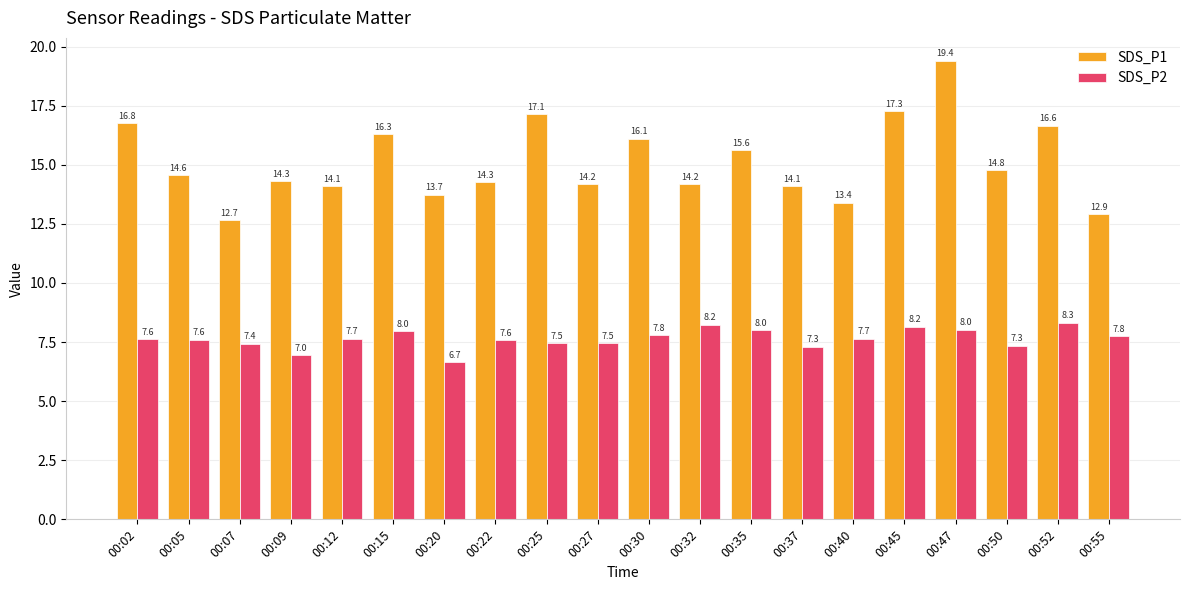

List the series in order of their overall mean, lowest first.

SDS_P2, SDS_P1